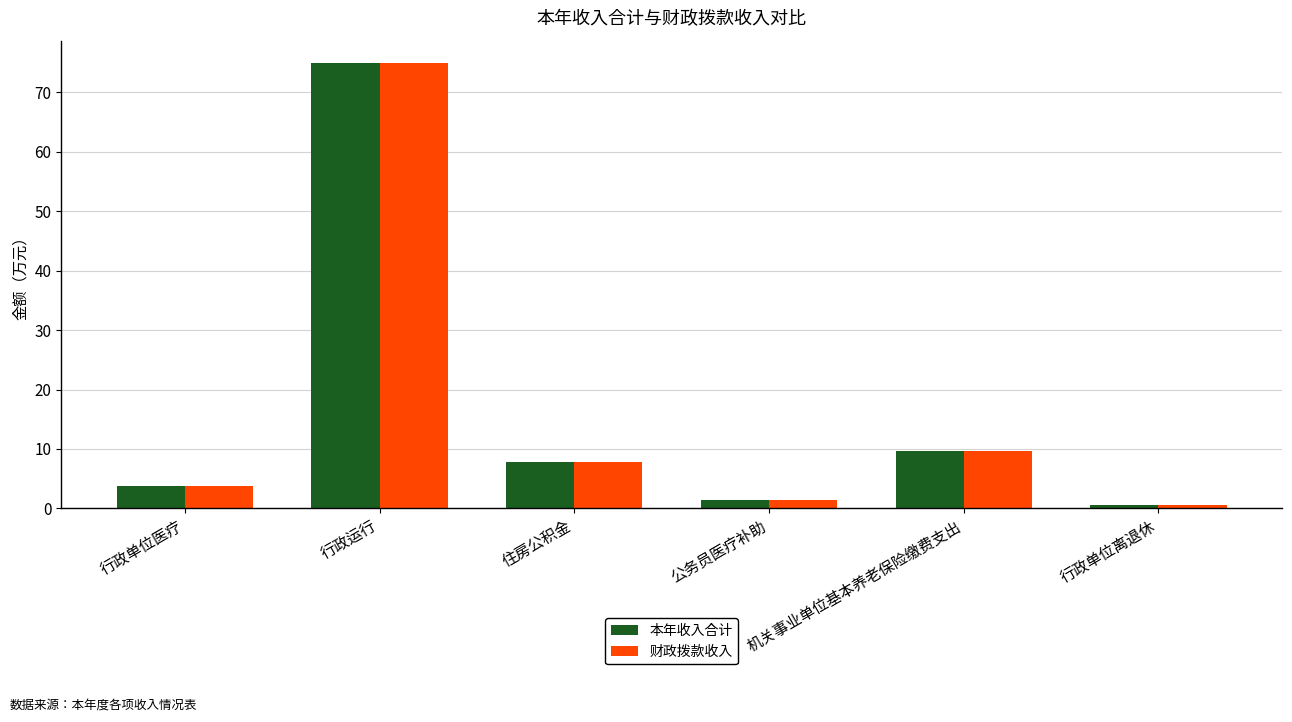

What is the label of the 5th bar from the right?

行政运行